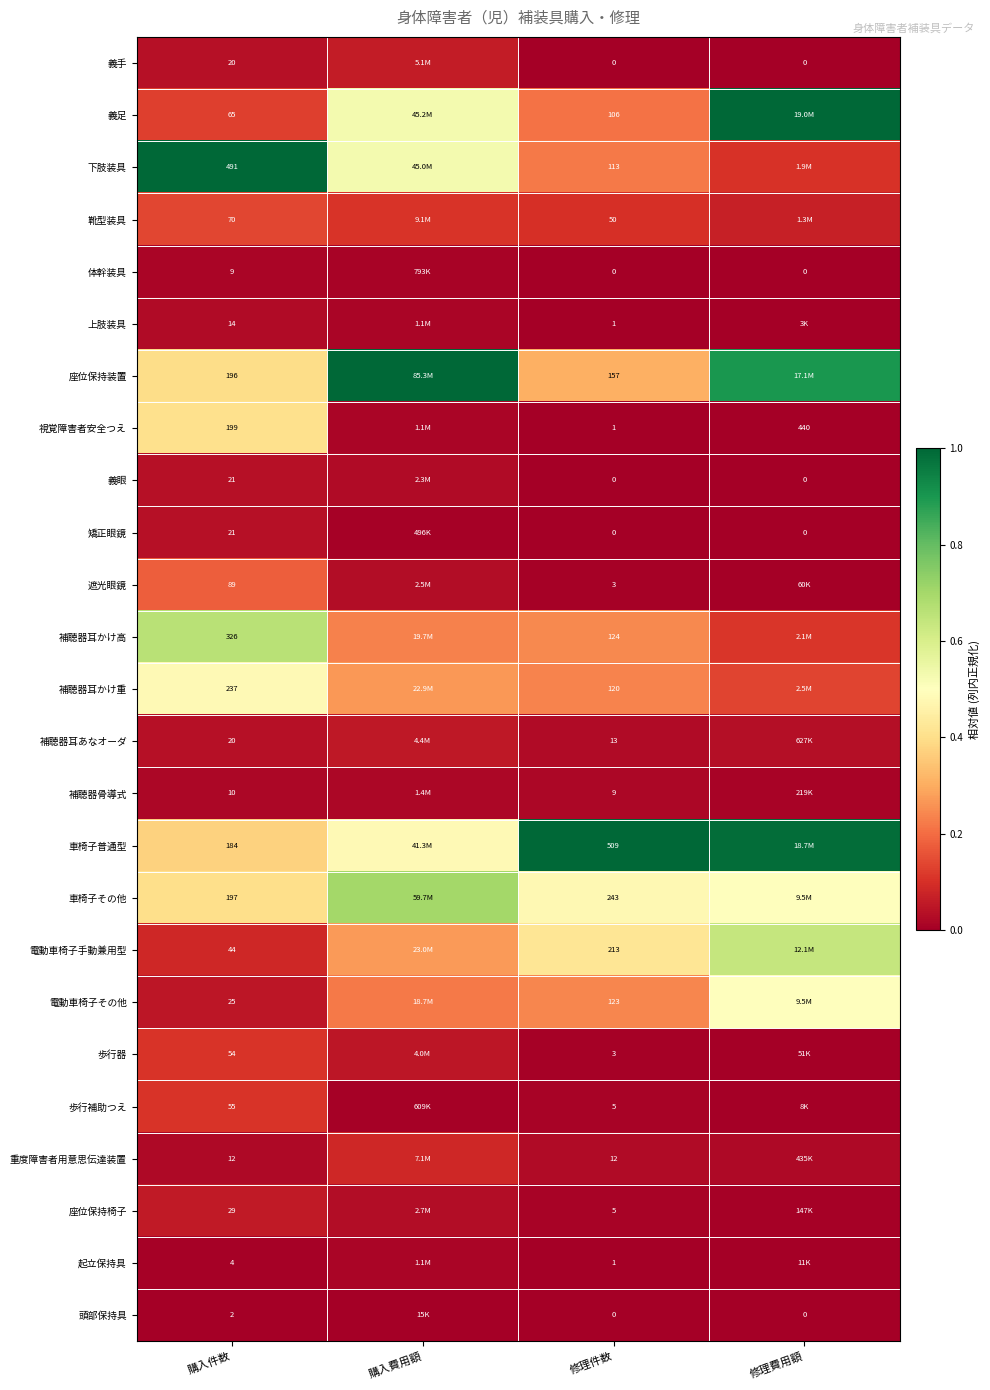

Which has a higher value, 修理費用額 or 購入件数?

購入件数